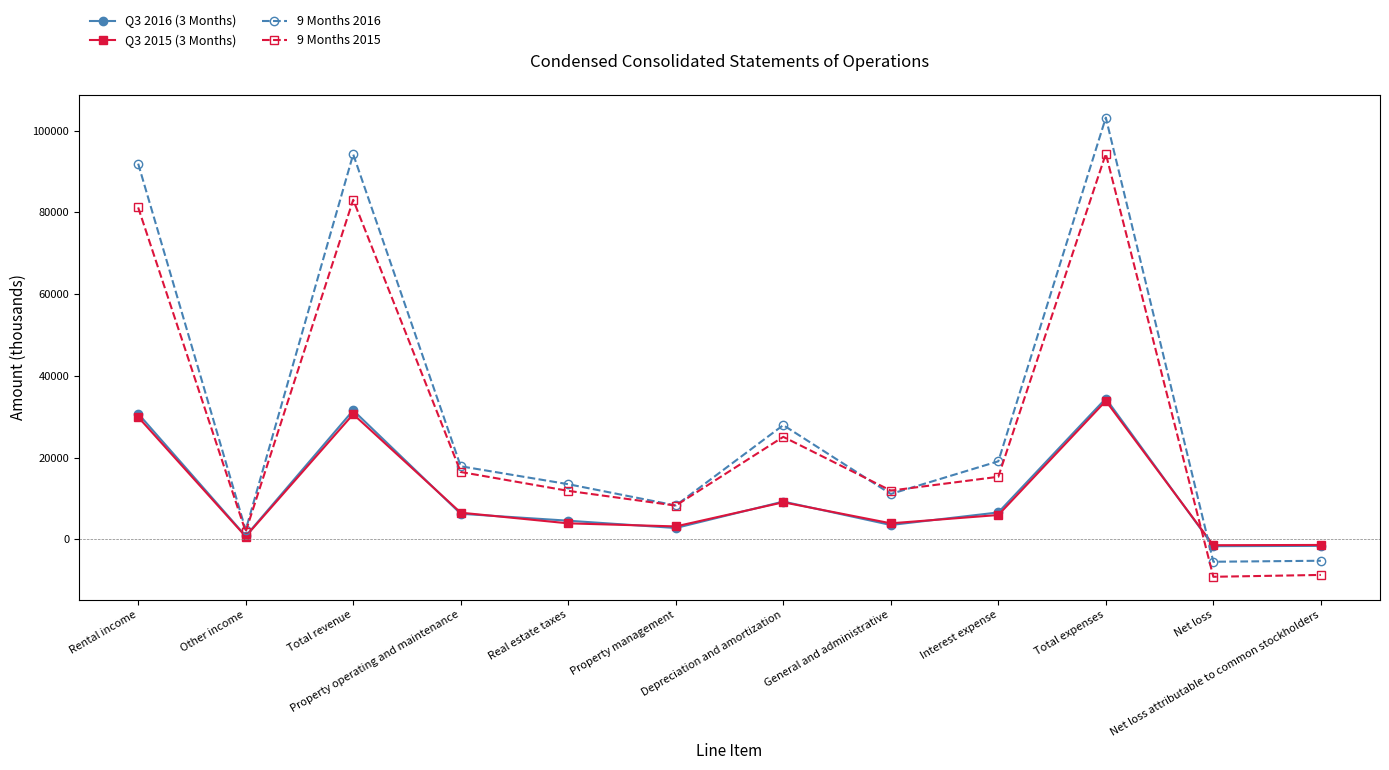

What is the lowest value of the 9 Months 2016 series?

-5476